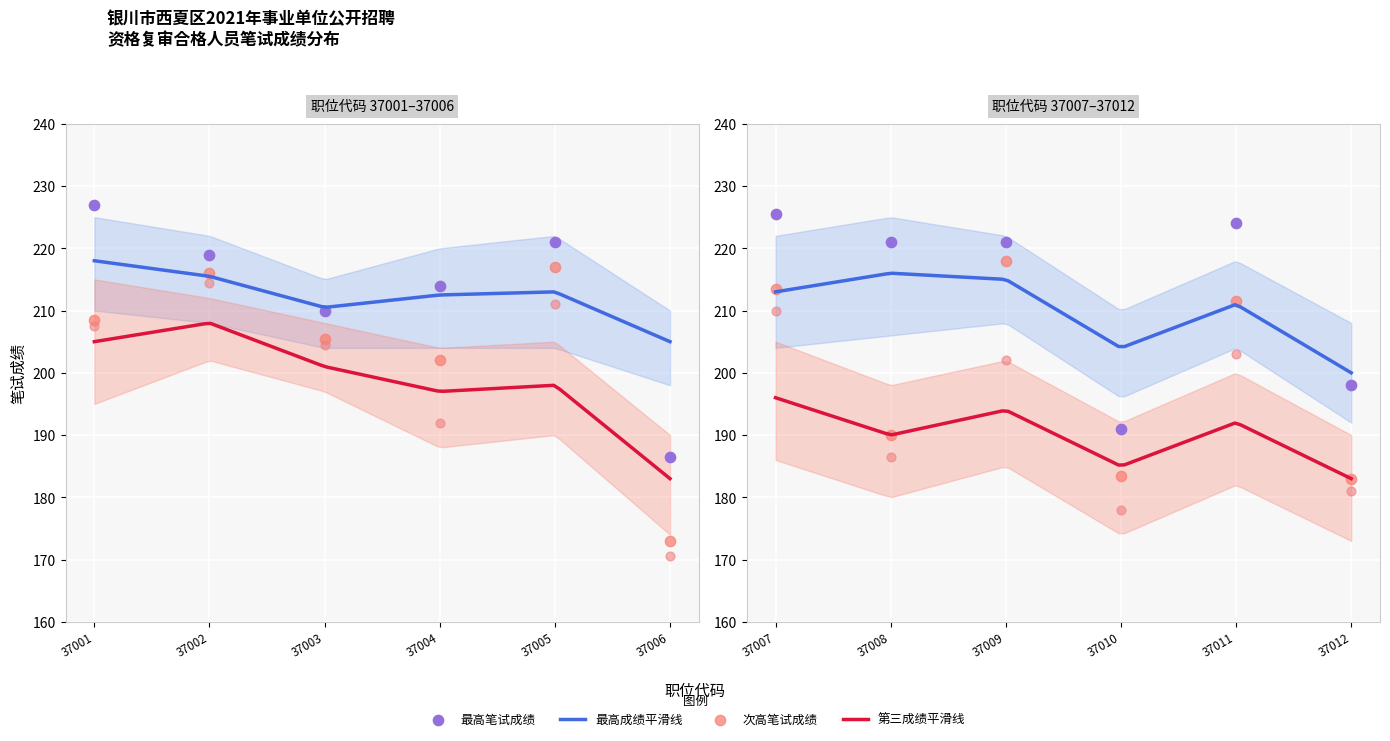

At which category is the sum across all series the highest?

37002